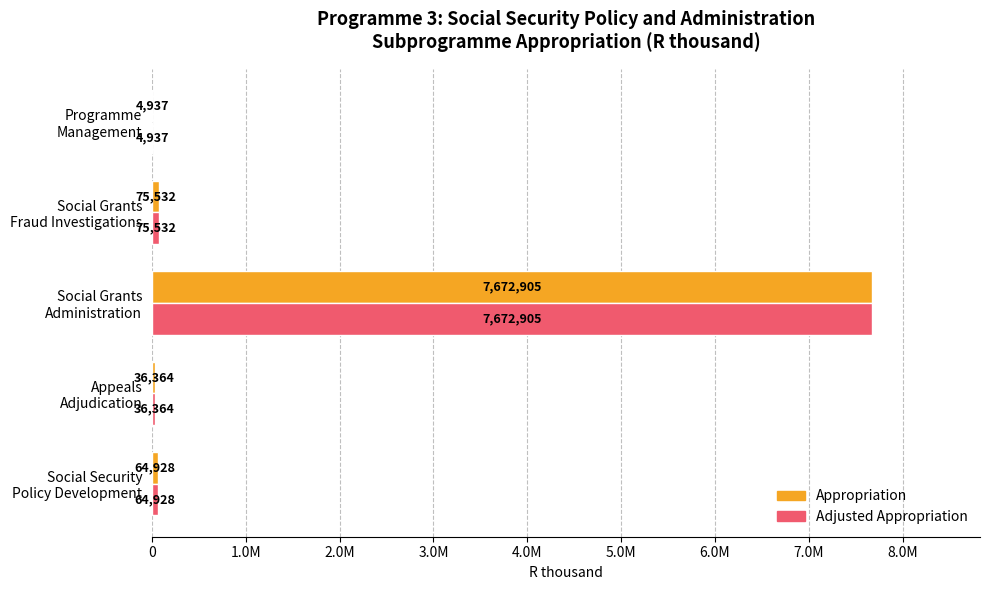

Which series has the largest total across all categories?

Appropriation